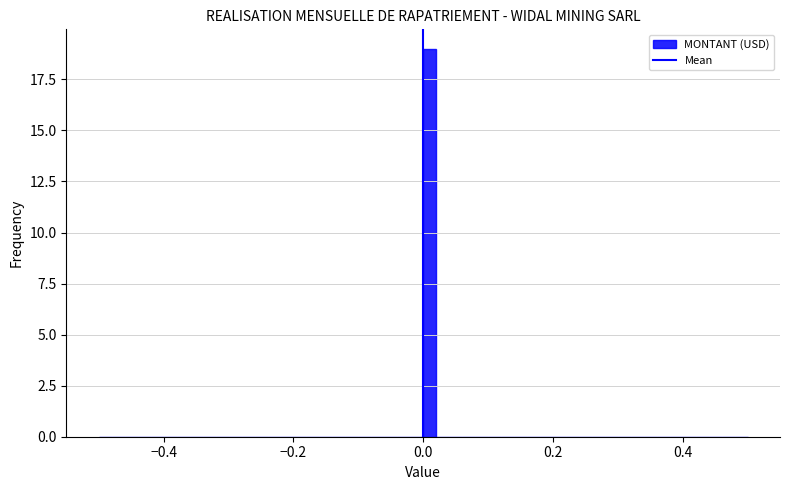

Around what value on the x-axis is the tallest bar? Give the approximate position of its centre, as read against the axis.

0.02